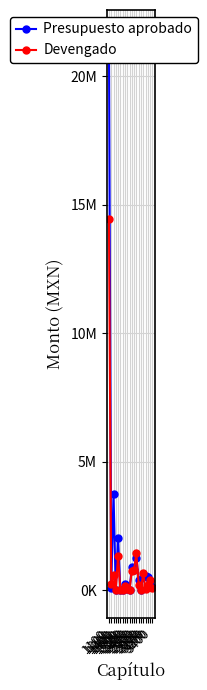

Rank the categories by Presupuesto aprobado value from lowest to highest.

1400, 1600, 1700, 2300, 2800, 2200, 1200, 3400, 2100, 3300, 2700, 3200, 2900, 3100, 2500, 2400, 2600, 1500, 1300, 1100